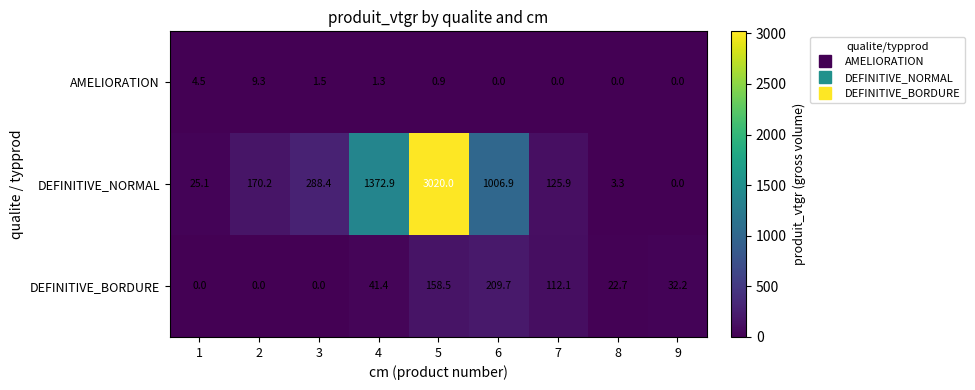

What is the sum of all AMELIORATION values?

17.5